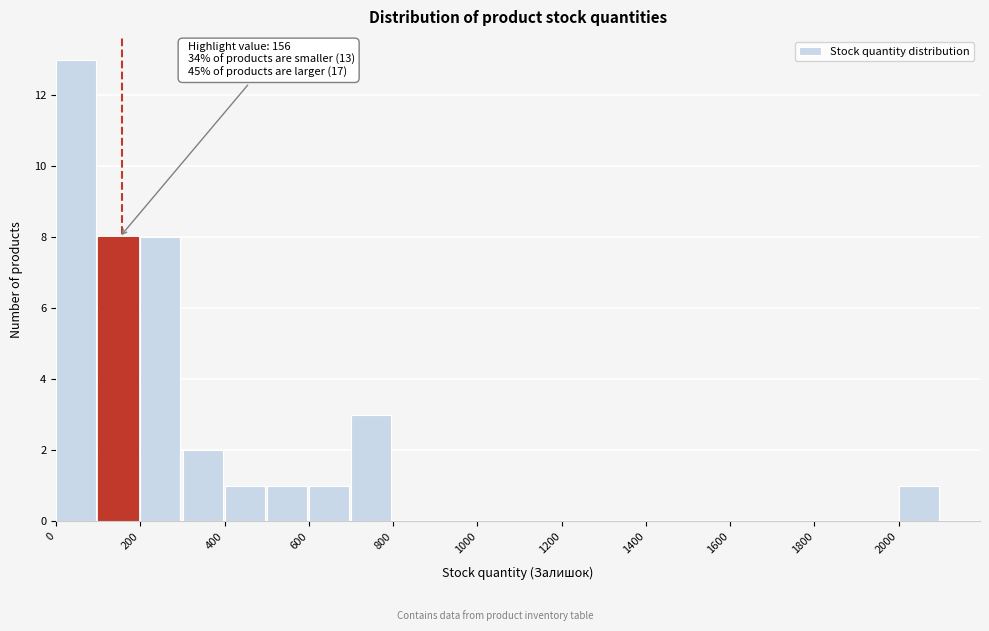

Over which range of the x-axis is the bar tallest?

0 to 100